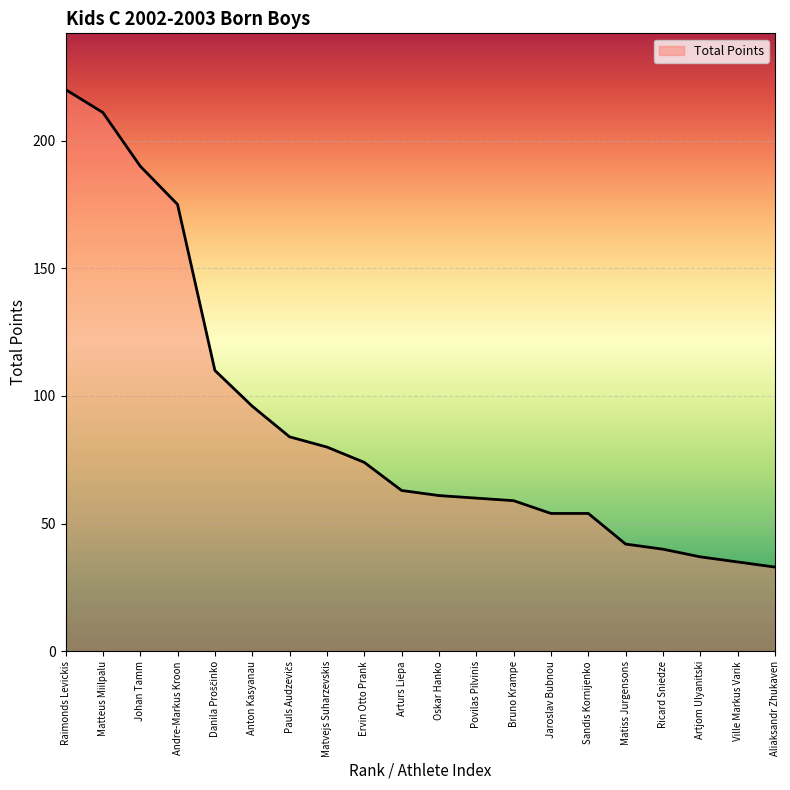

What is the greatest value displayed?

220